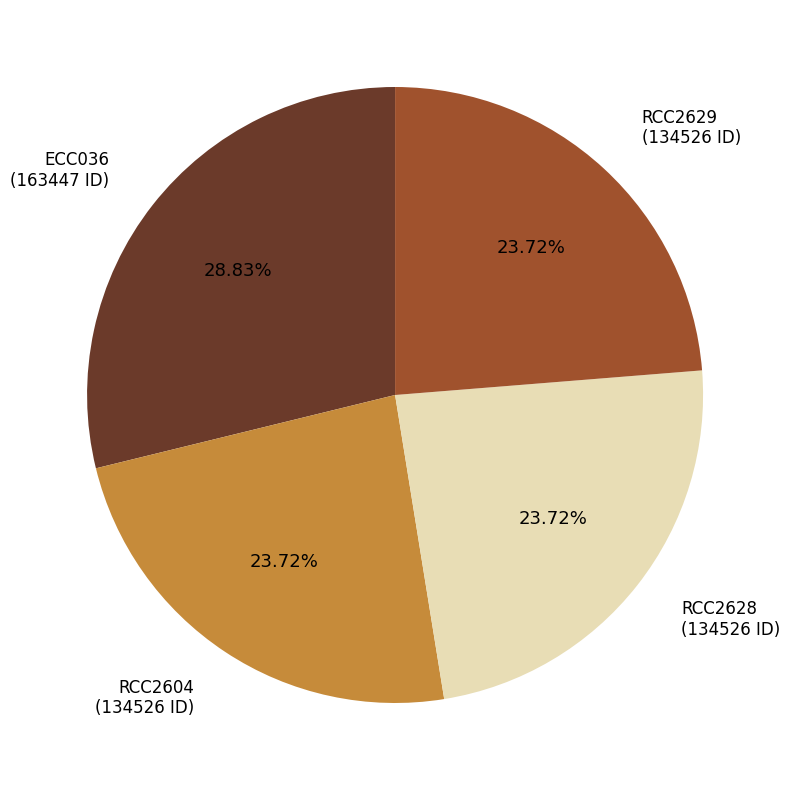

To the nearest percent, what is the average slice percentage?

25%